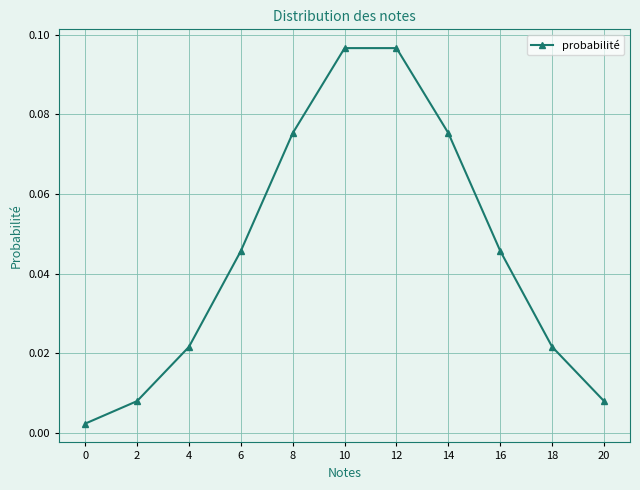

True or false: the data shows 0.0 at 14.

False